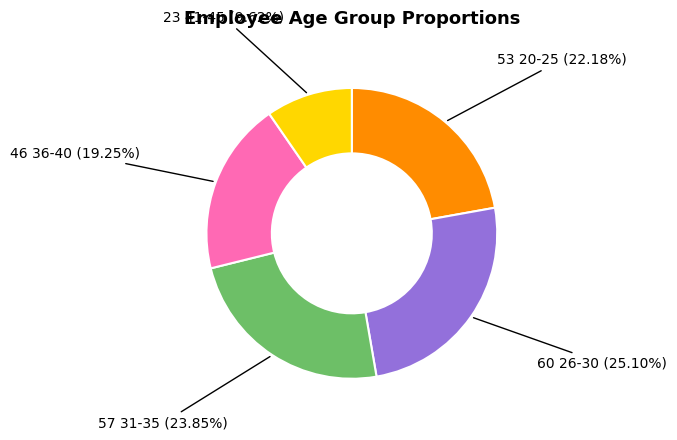

To the nearest percent, what is the difference between the largest and smallest slice percentages?

15%